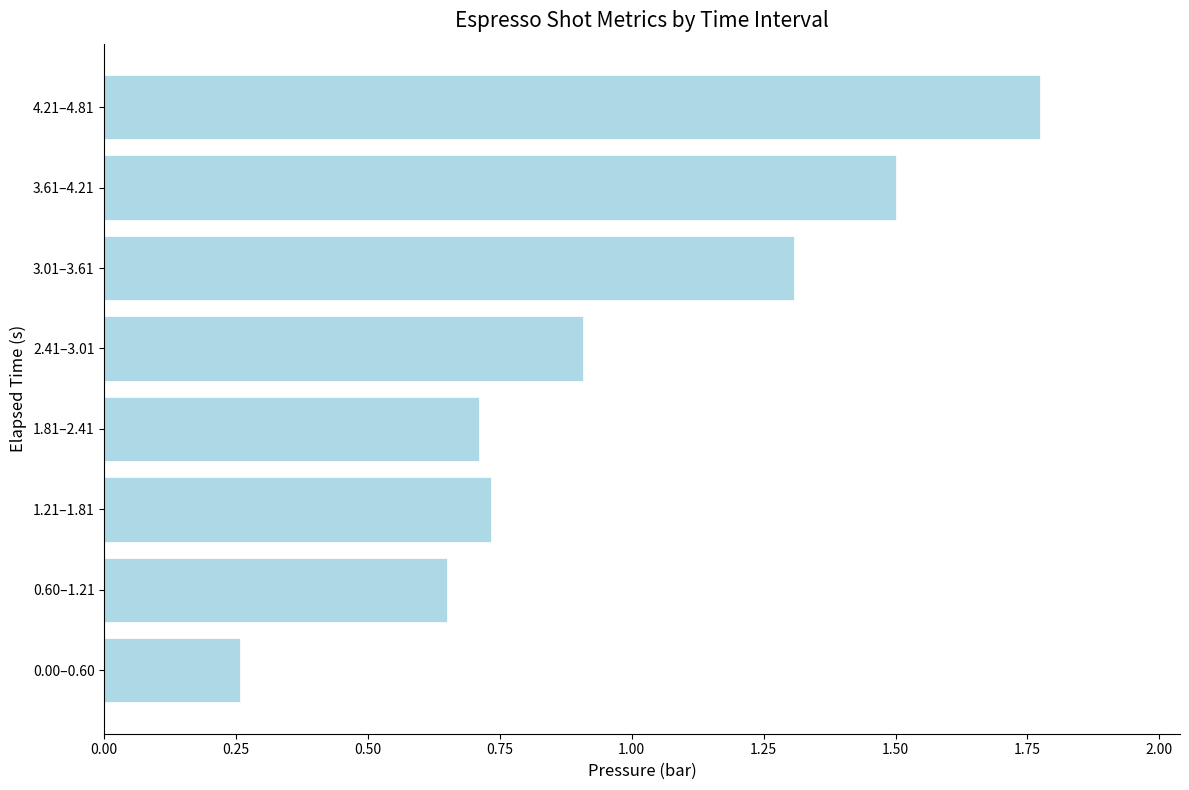

At which category does the chart reach its peak across all series?

4.21–4.81